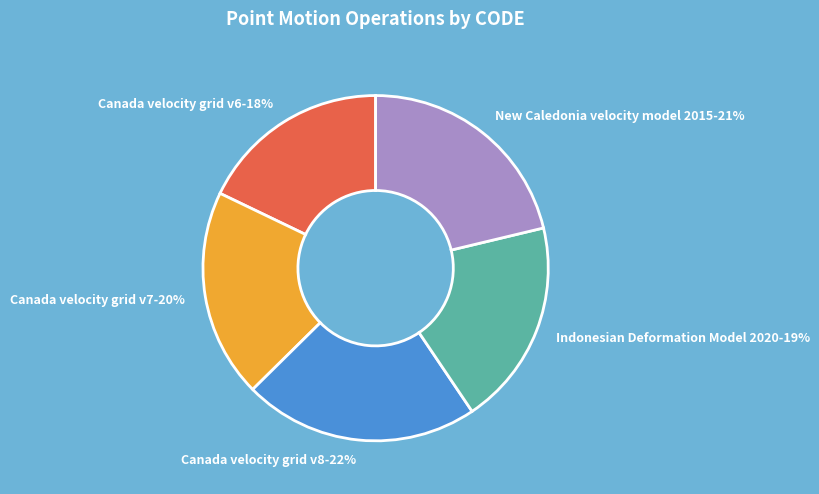

Combined, do Canada velocity grid v7 and Canada velocity grid v8 account for over 50%?

No